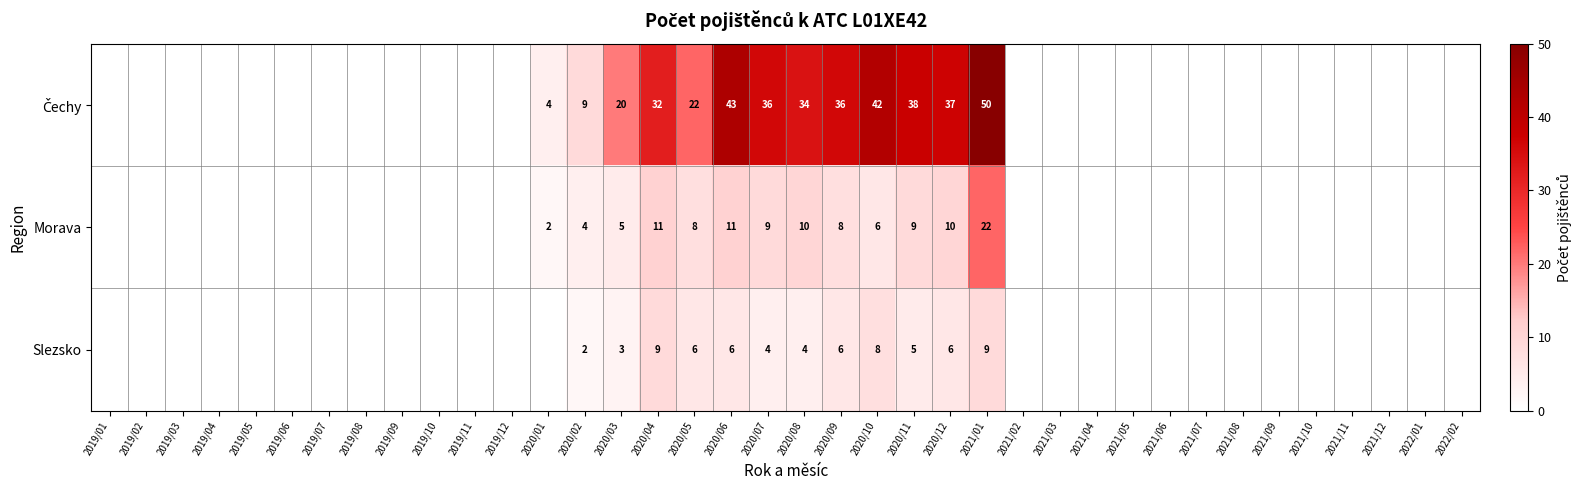

Which series has the largest total across all categories?

Čechy